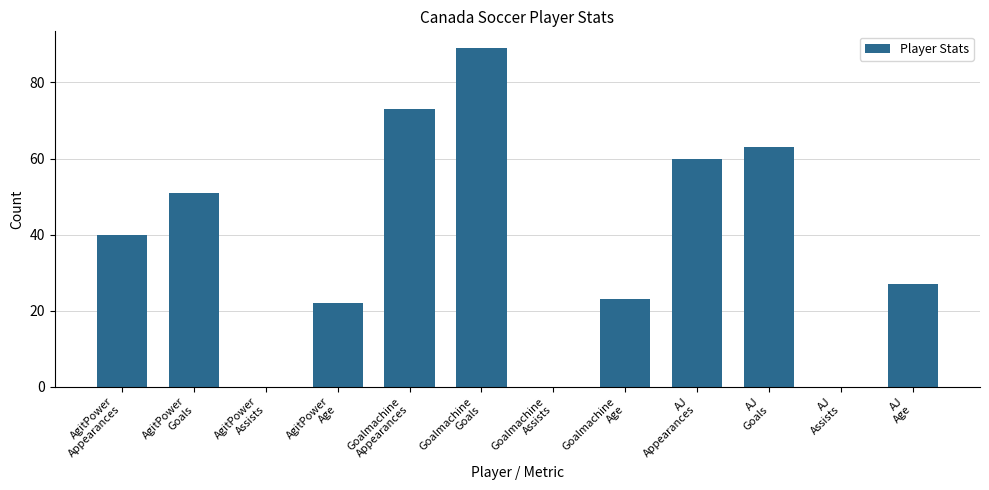

What is the sum of all values?

448